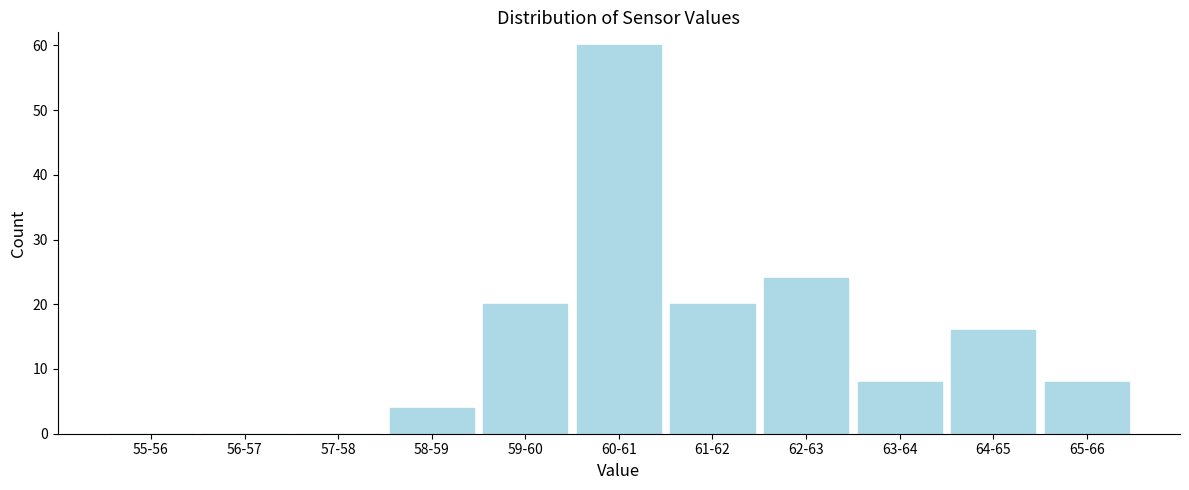

Reading left to right, transcribe all the data shown in this chart.

55-56=0	56-57=0	57-58=0	58-59=4	59-60=20	60-61=60	61-62=20	62-63=24	63-64=8	64-65=16	65-66=8